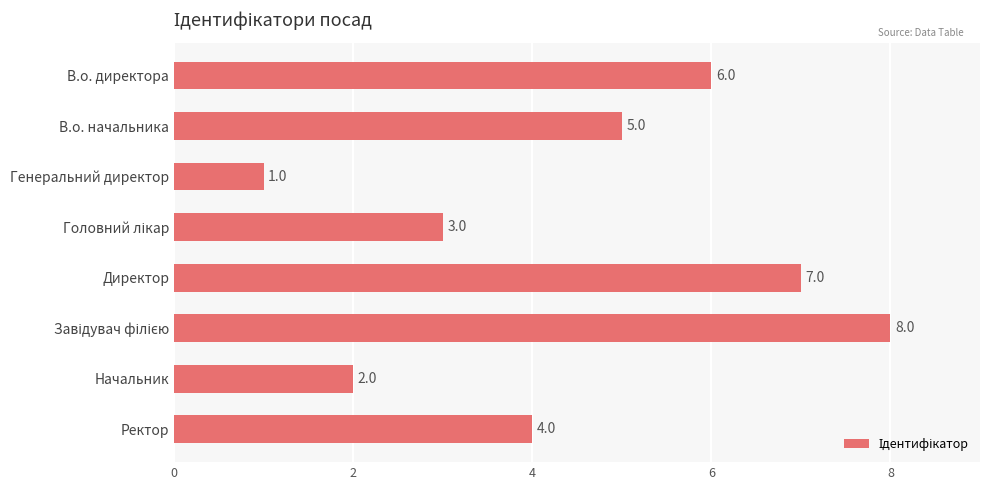

What is the difference between the maximum and second lowest values?

6